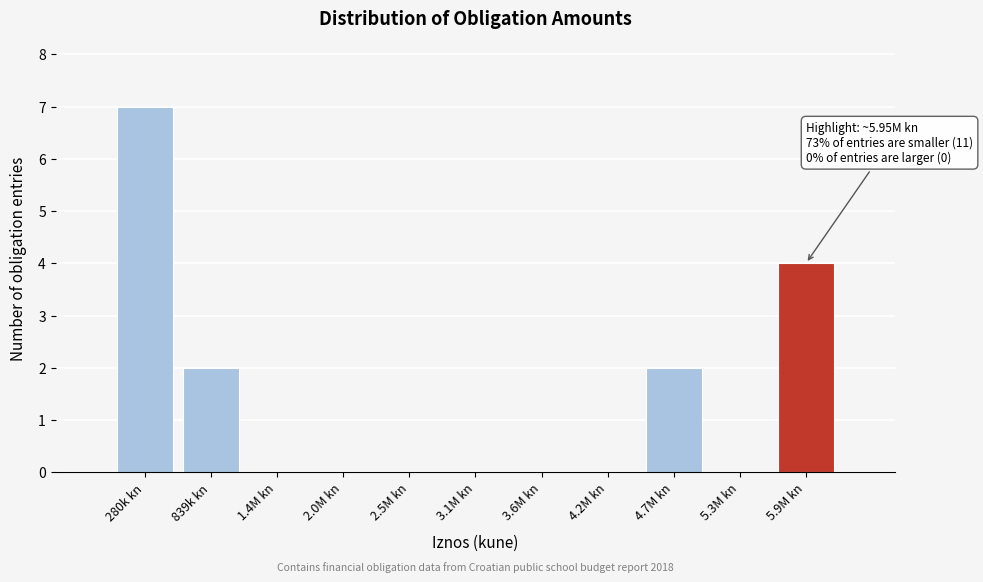

Reading left to right, list all the values displayed in this chart.

280k kn=7	839k kn=2	1.4M kn=0	2.0M kn=0	2.5M kn=0	3.1M kn=0	3.6M kn=0	4.2M kn=0	4.7M kn=2	5.3M kn=0	5.9M kn=4